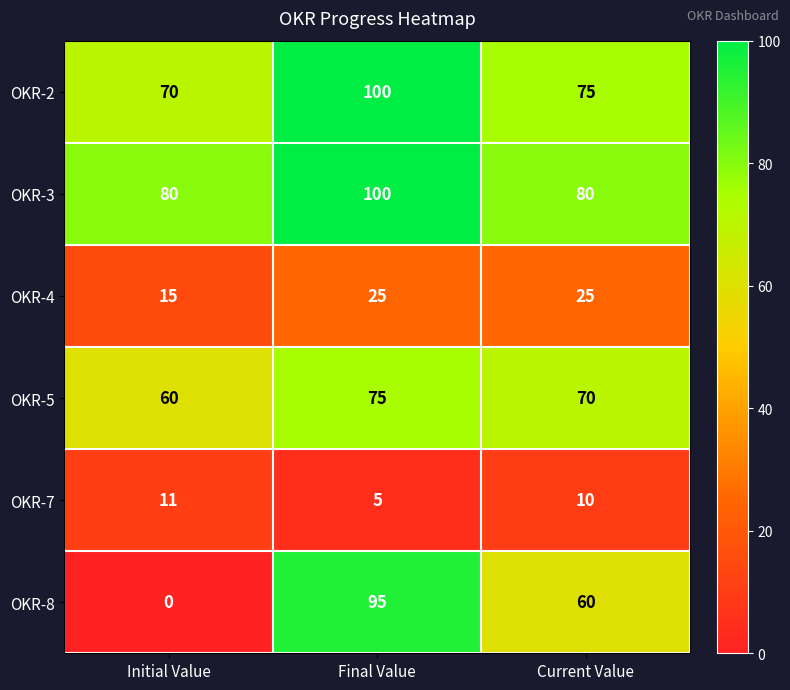

Reading left to right, extract all data points from this chart.

OKR-2: Initial Value=70	Final Value=100	Current Value=75
OKR-3: Initial Value=80	Final Value=100	Current Value=80
OKR-4: Initial Value=15	Final Value=25	Current Value=25
OKR-5: Initial Value=60	Final Value=75	Current Value=70
OKR-7: Initial Value=11	Final Value=5	Current Value=10
OKR-8: Initial Value=0	Final Value=95	Current Value=60